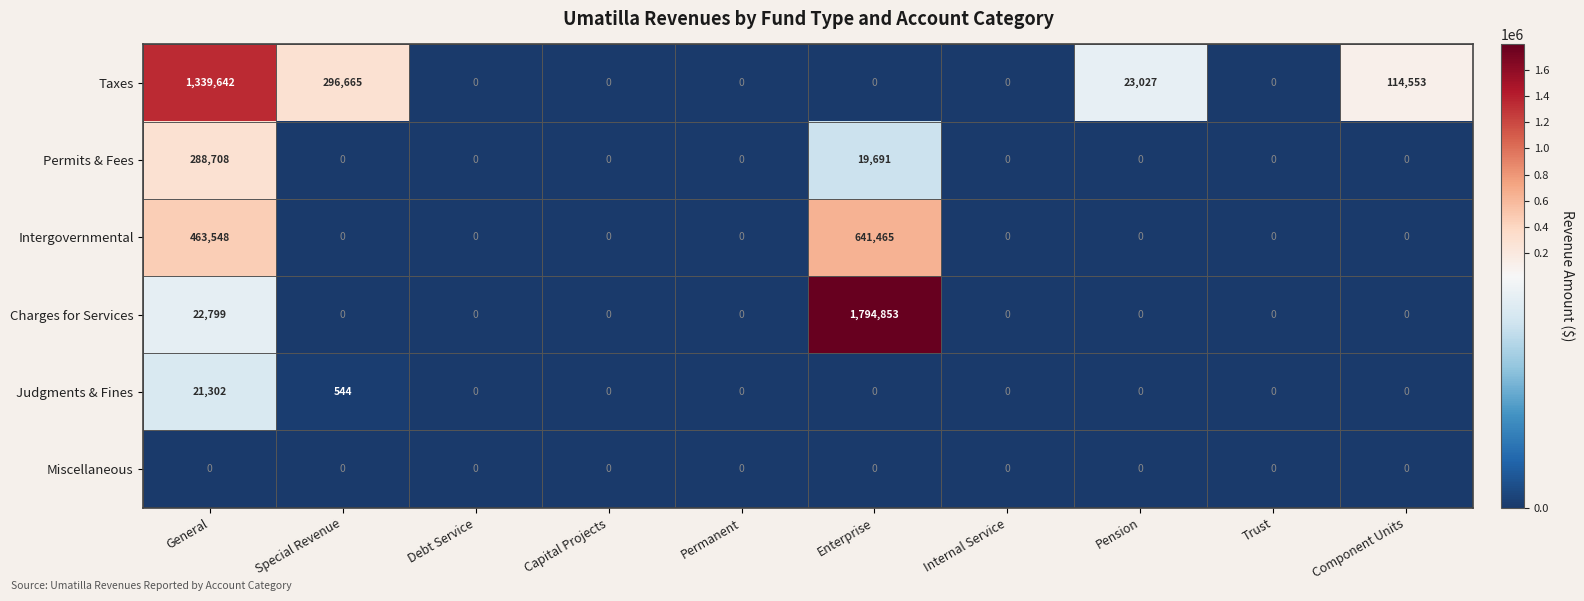

At which category does the chart reach its peak across all series?

Enterprise